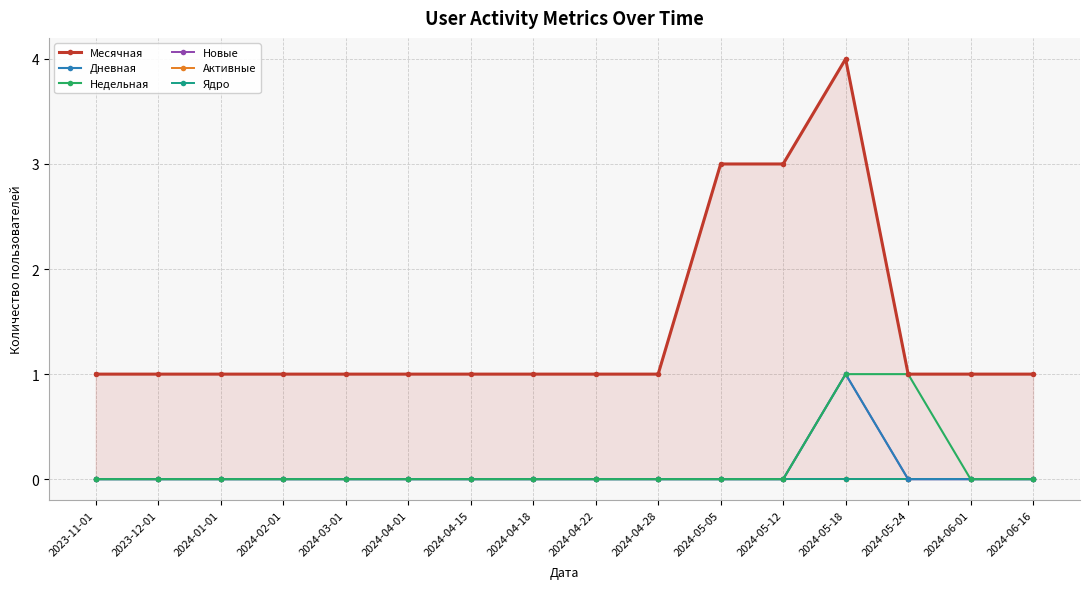

True or false: Ядро and Дневная cross at least once.

False